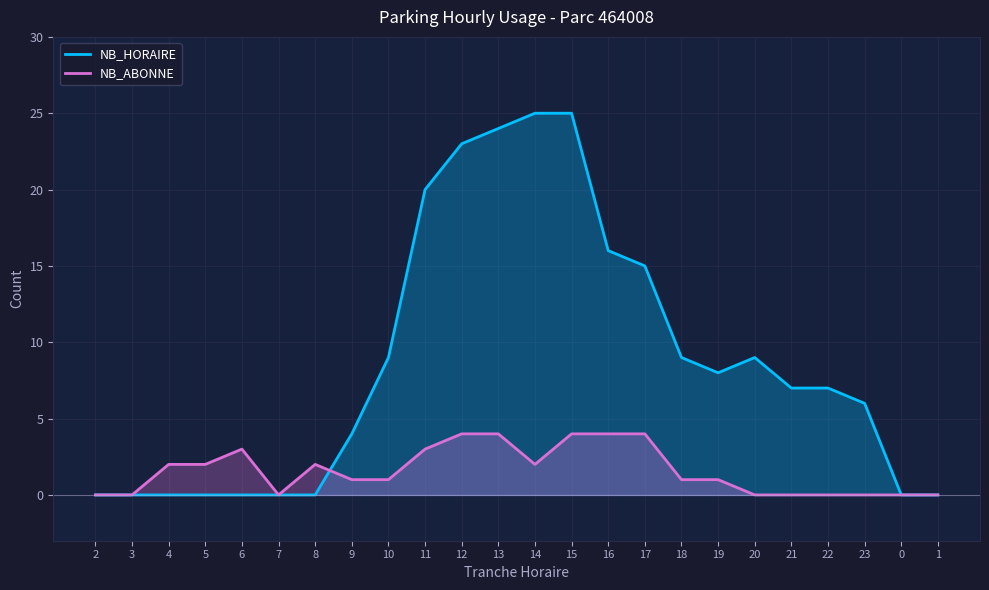

Which series has the widest spread of values?

NB_HORAIRE